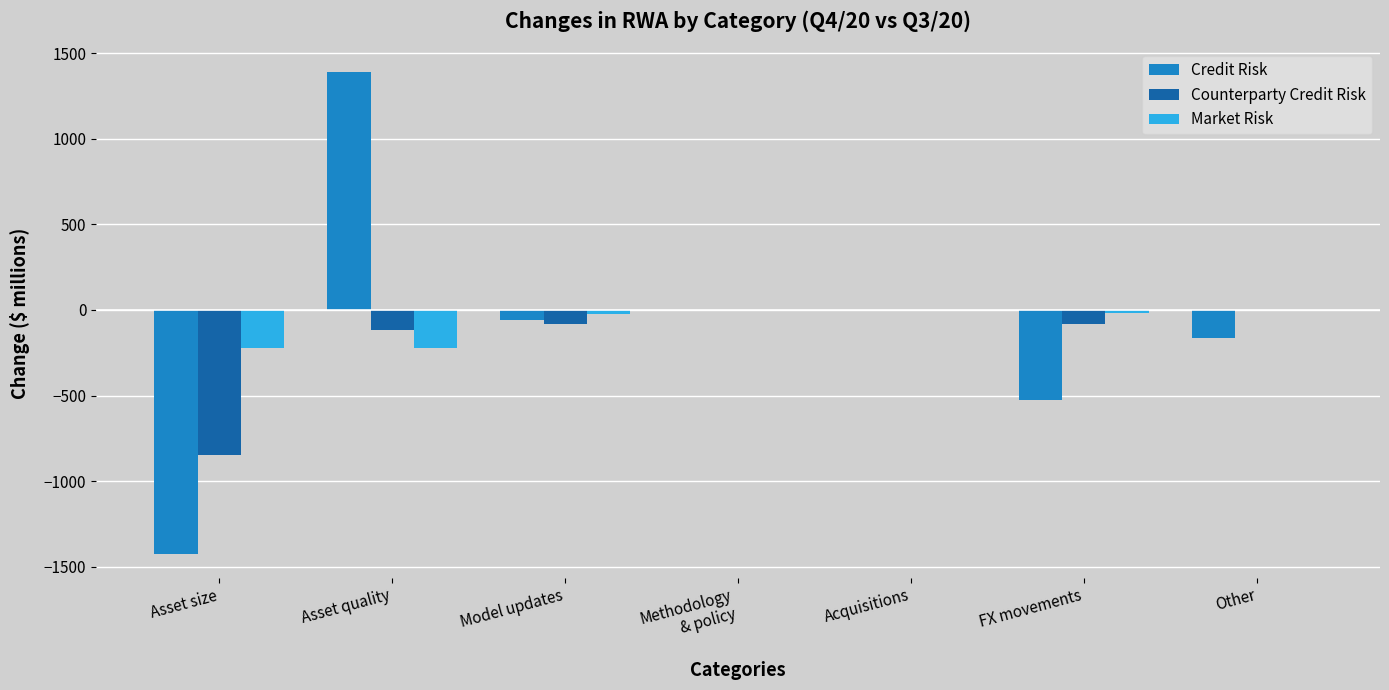

The Counterparty Credit Risk series shows -119 at Asset quality. True or false?

True